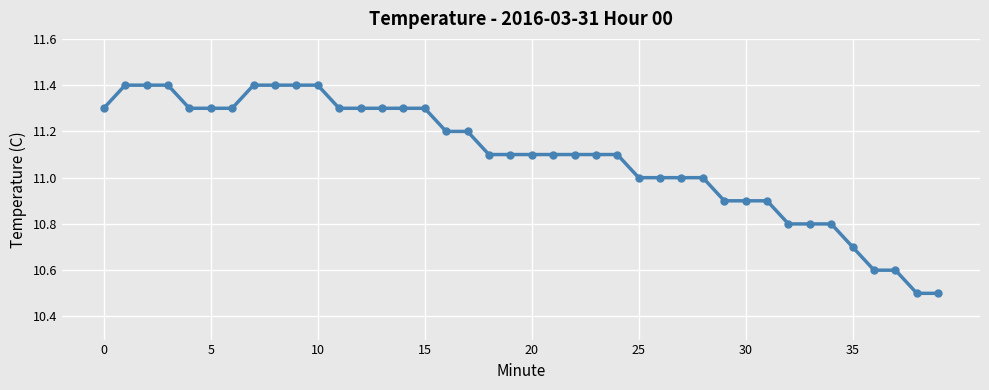

What is the greatest value displayed?

11.4